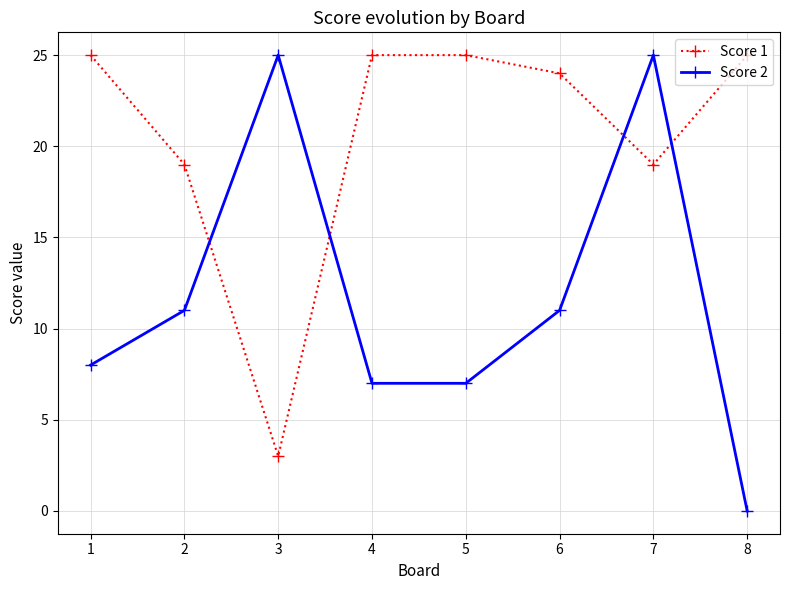

What is the value of the Score 1 point at the 3rd from the left?

3